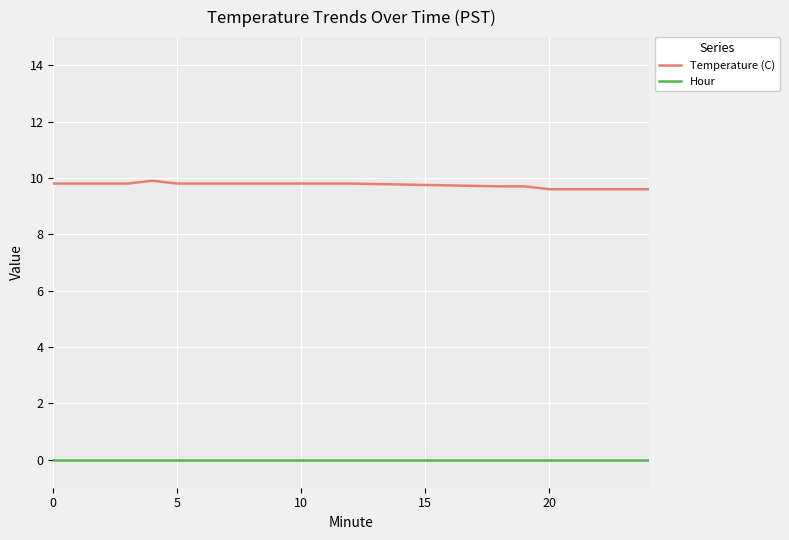

Rank the series by their average value, from lowest to highest.

Hour, Temperature (C)